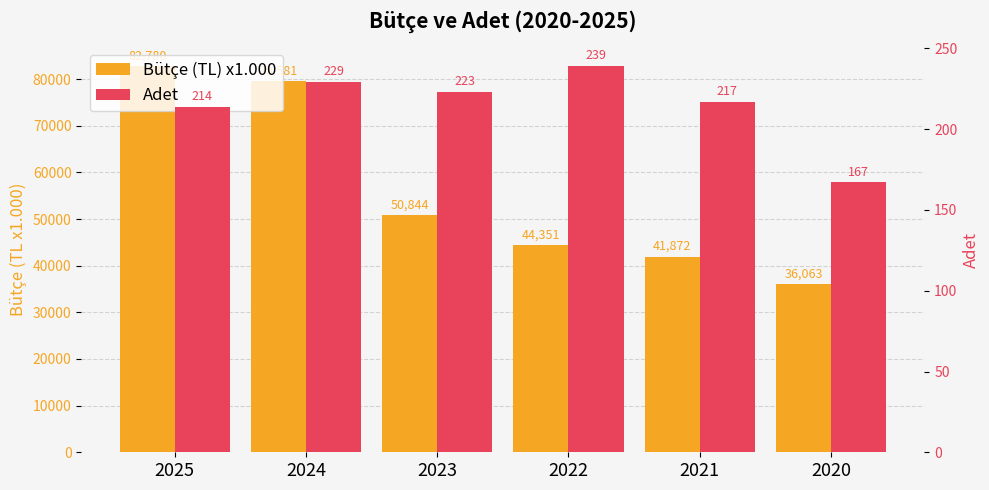

What are all the series names shown in the legend?

Bütçe (TL) x1.000, Adet